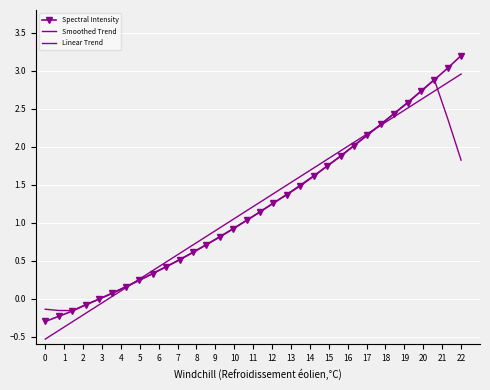

What is the highest value of the Spectral Intensity series?

3.2